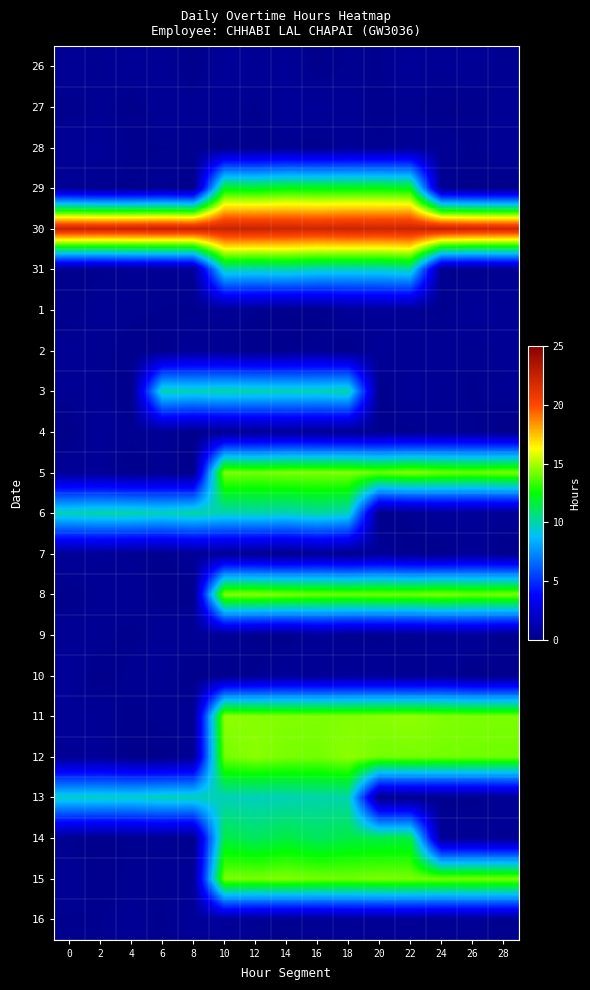

What is the total value across all series at 12?

158.8